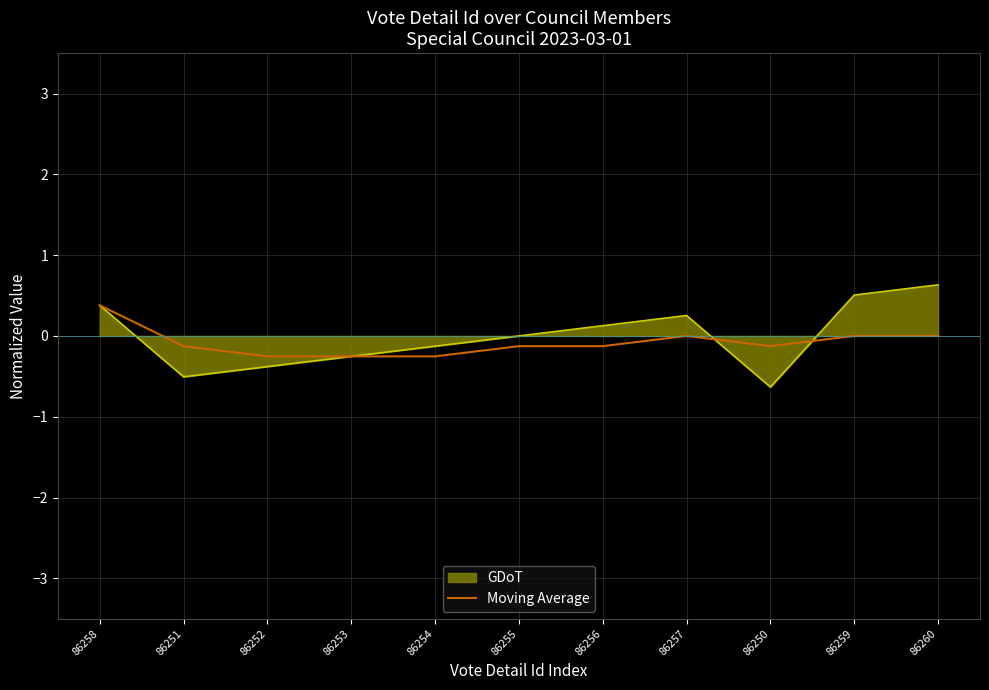

True or false: GDoT has a value of -0.5 at 86255.

False